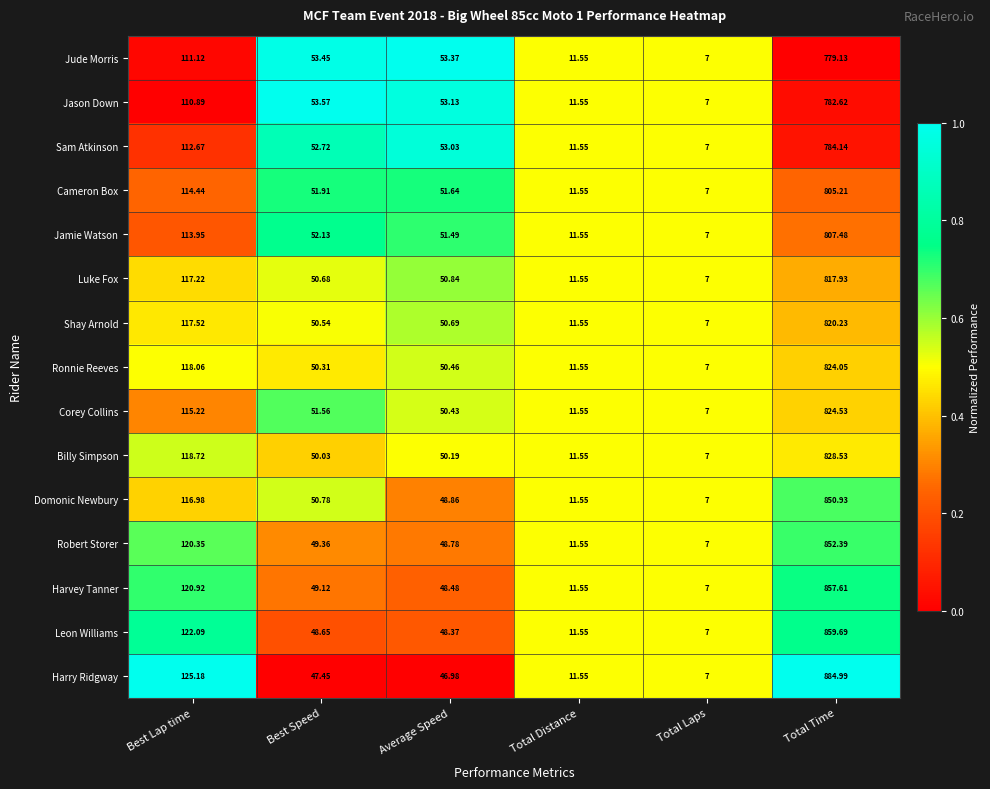

Which series has the largest range (max minus min)?

Harry Ridgway